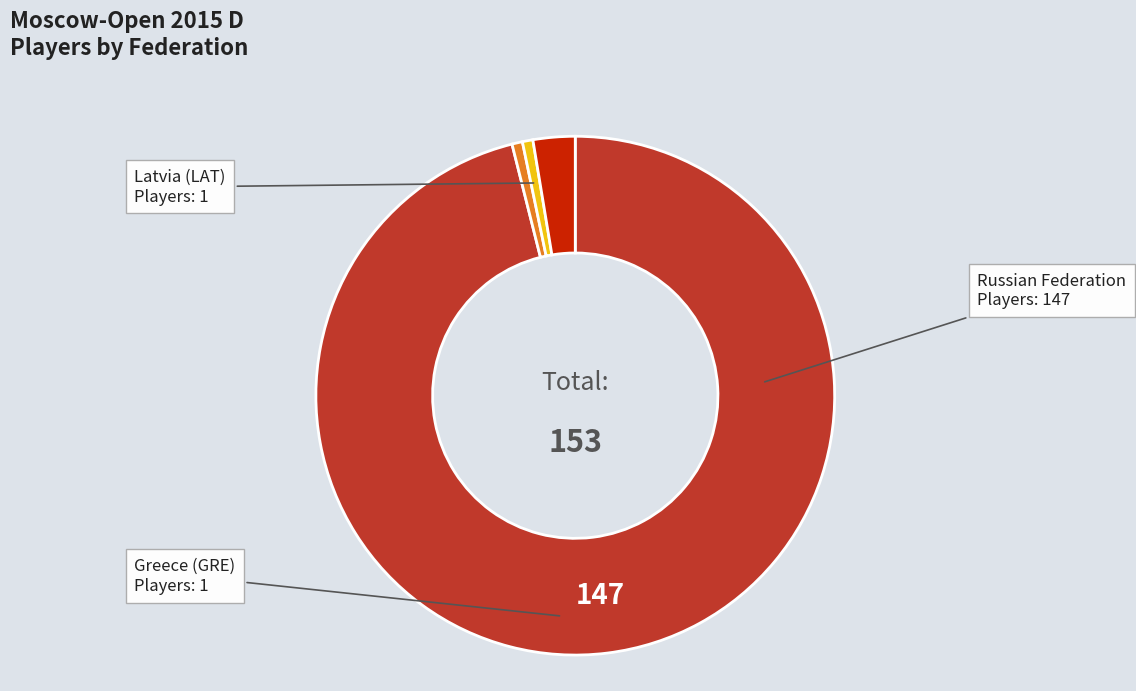

Does any single category account for the majority?

Yes